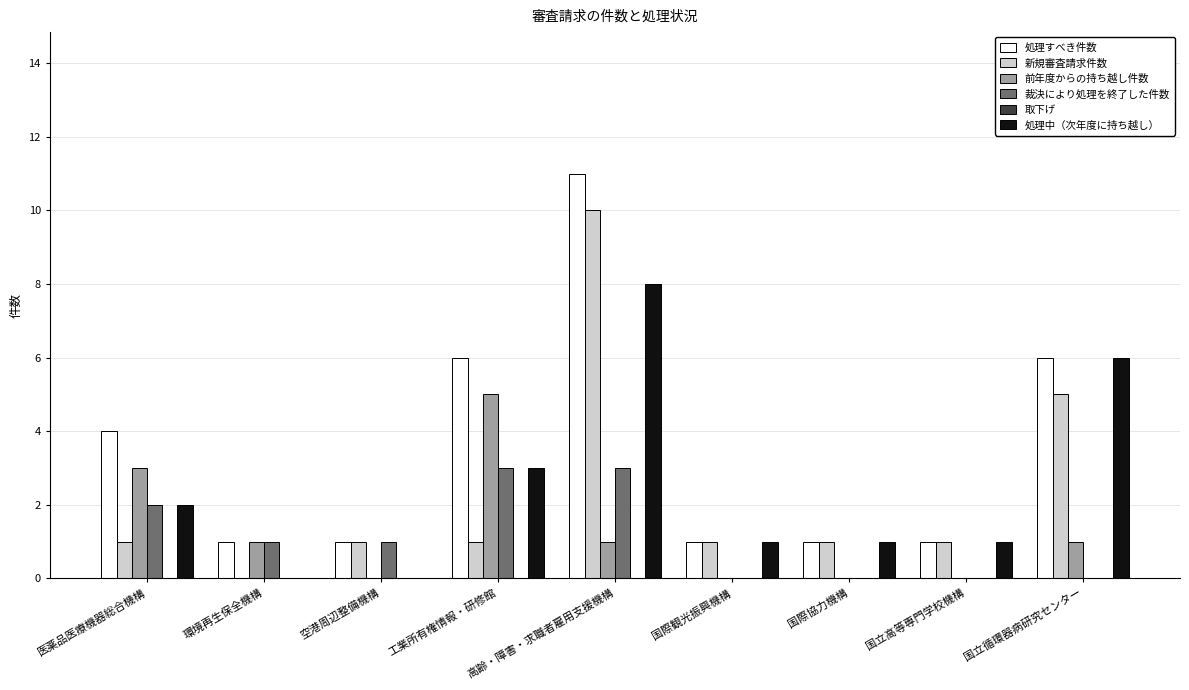

Count the number of categories in the chart.

9